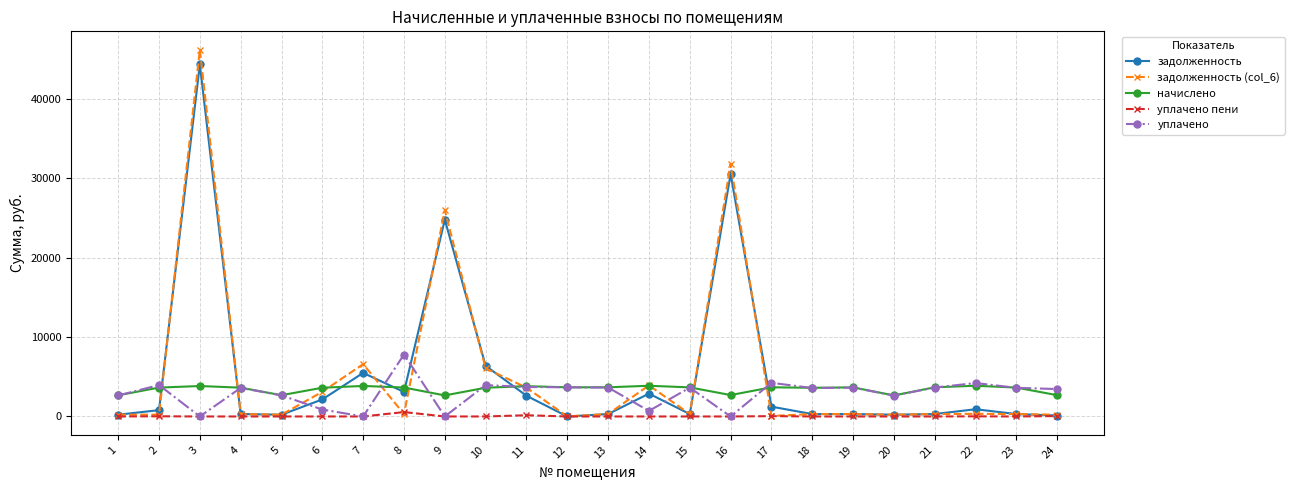

Does the chart have visible grid lines?

Yes